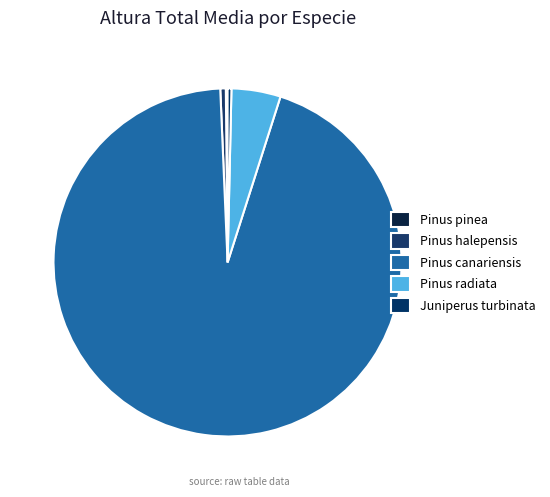

Does any single category account for the majority?

Yes